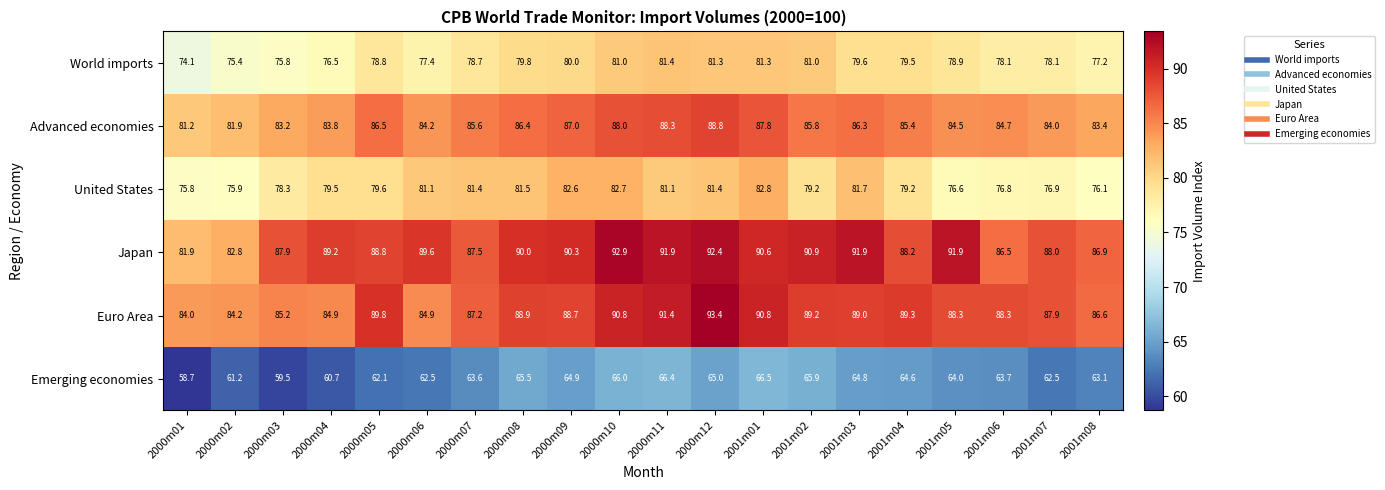

List the series in order of their peak value, highest first.

Euro Area, Japan, Advanced economies, United States, World imports, Emerging economies